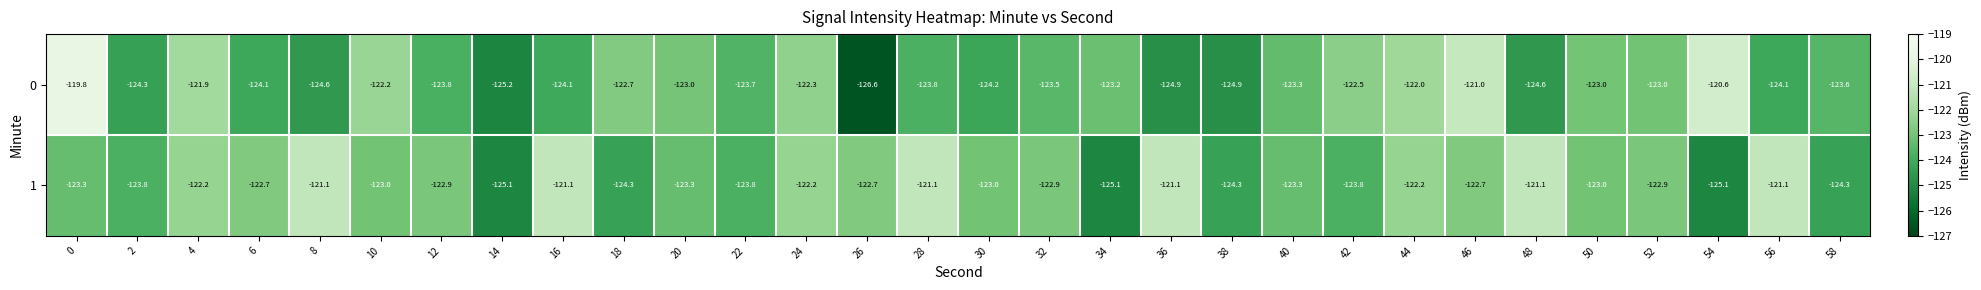

What is the approximate value of 1 at 24?

-122.2